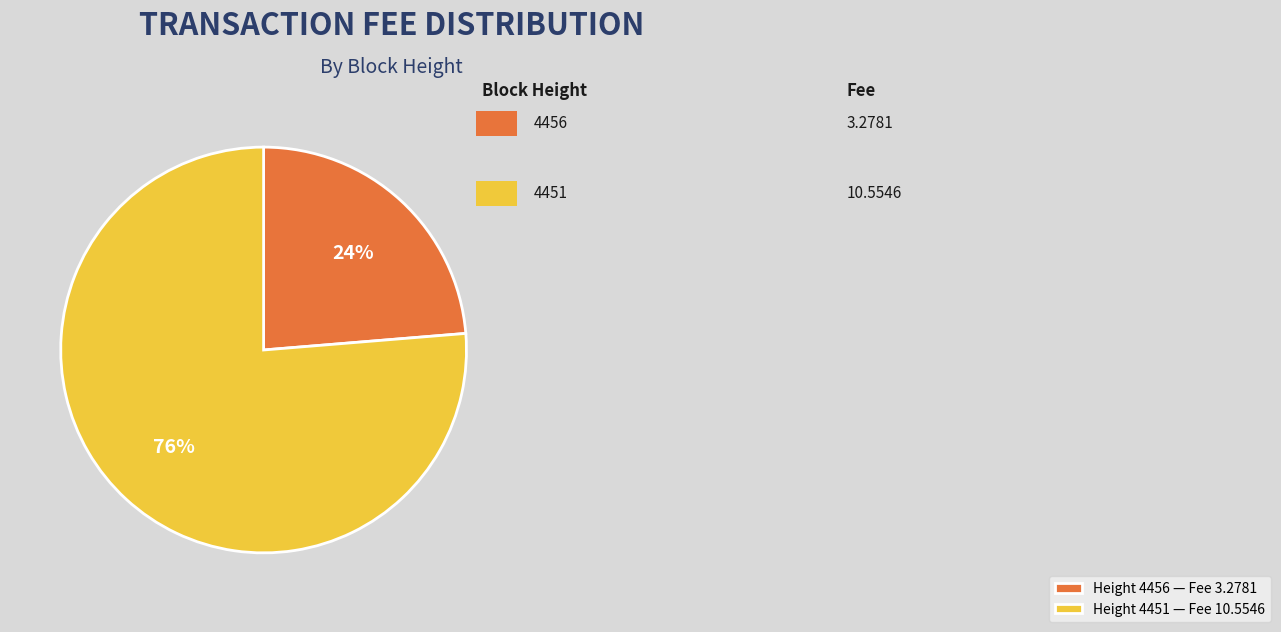

To the nearest percent, what is the average slice percentage?

50%